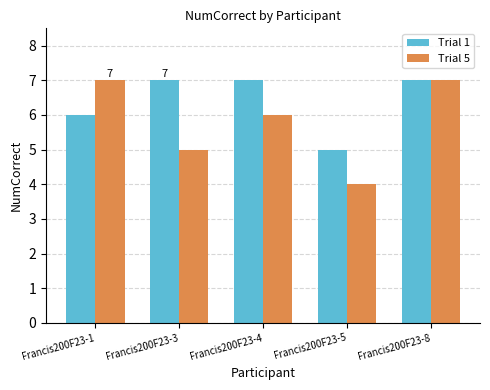

Does the chart contain any negative values?

No